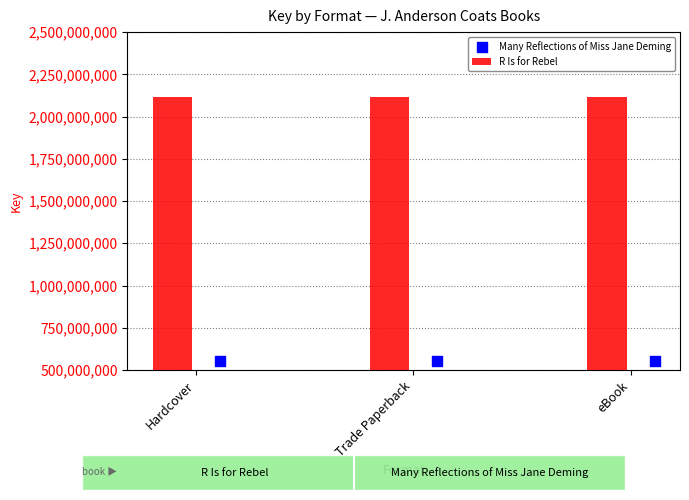

Is the value of R Is for Rebel at Hardcover greater than the value of Many Reflections of Miss Jane Deming at eBook?

Yes